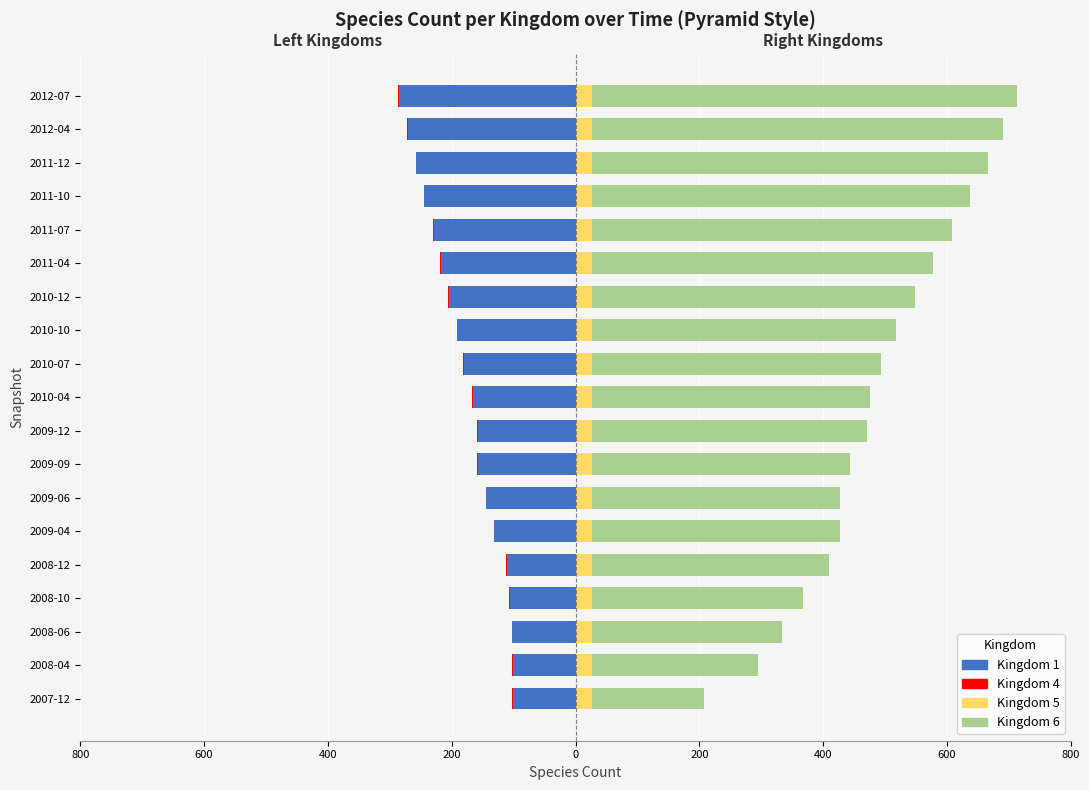

What is the average value of the Kingdom 6 series?

464.0